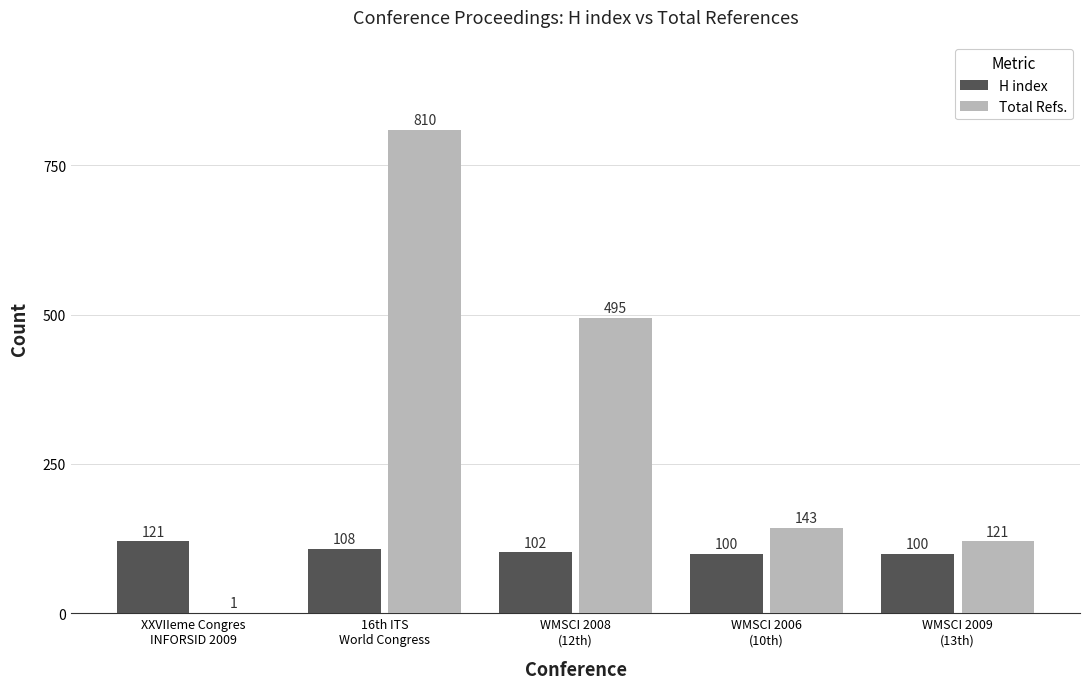

What is the total value across all series at WMSCI 2009
(13th)?

221